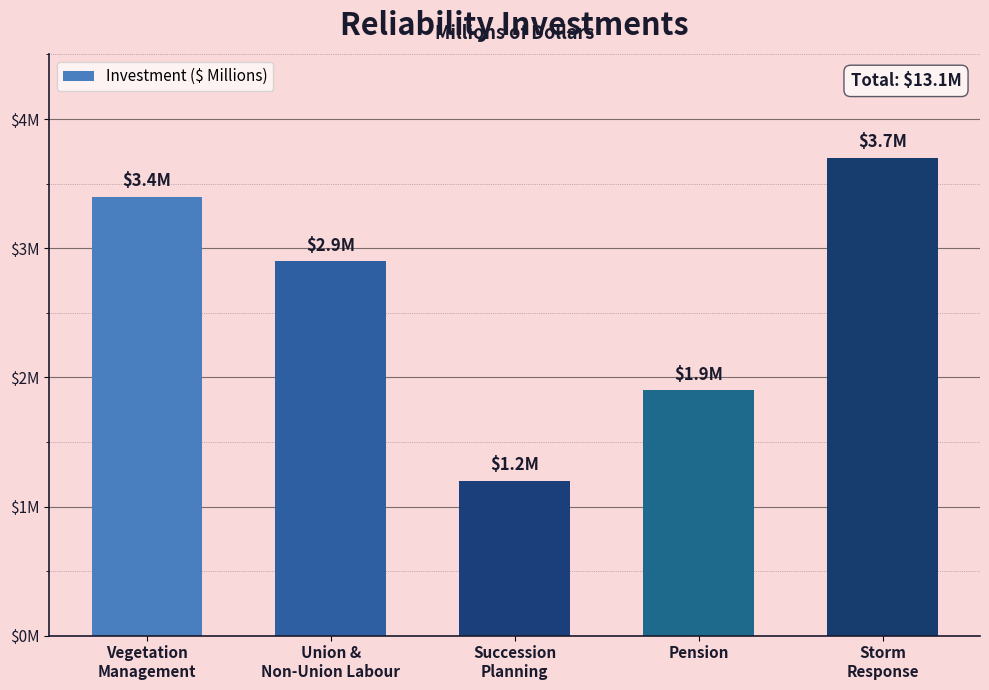

Does the chart contain any negative values?

No